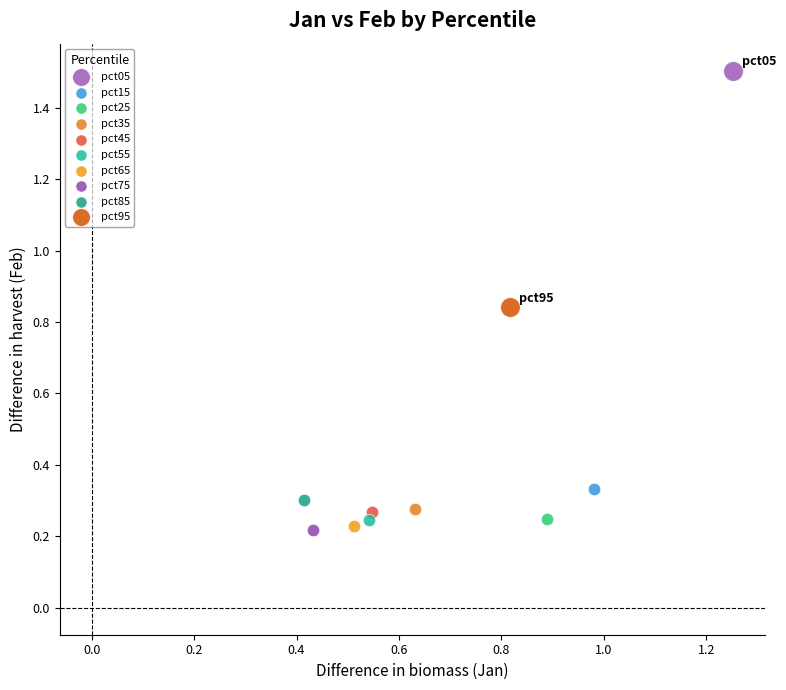

Which series contains the lowest Y value?

pct75